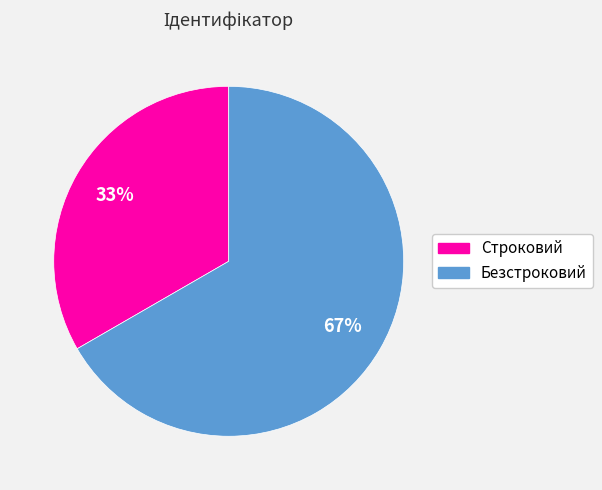

How many slices are in this pie chart?

2